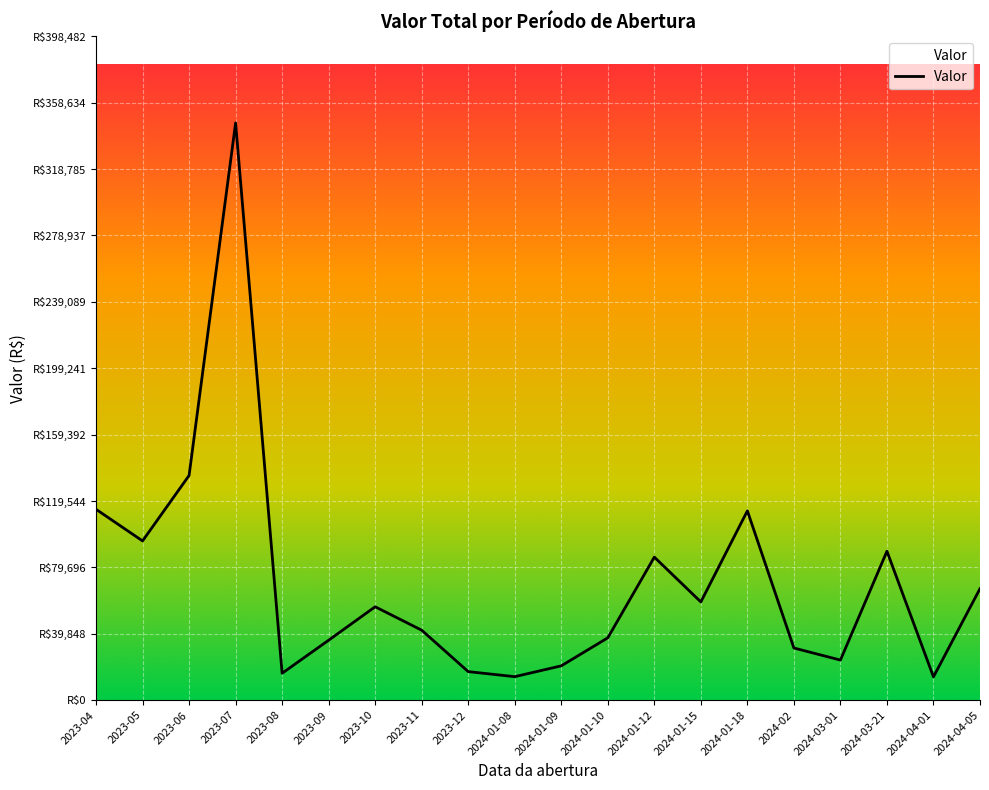

At which label is the value closest to 180248?

2023-06